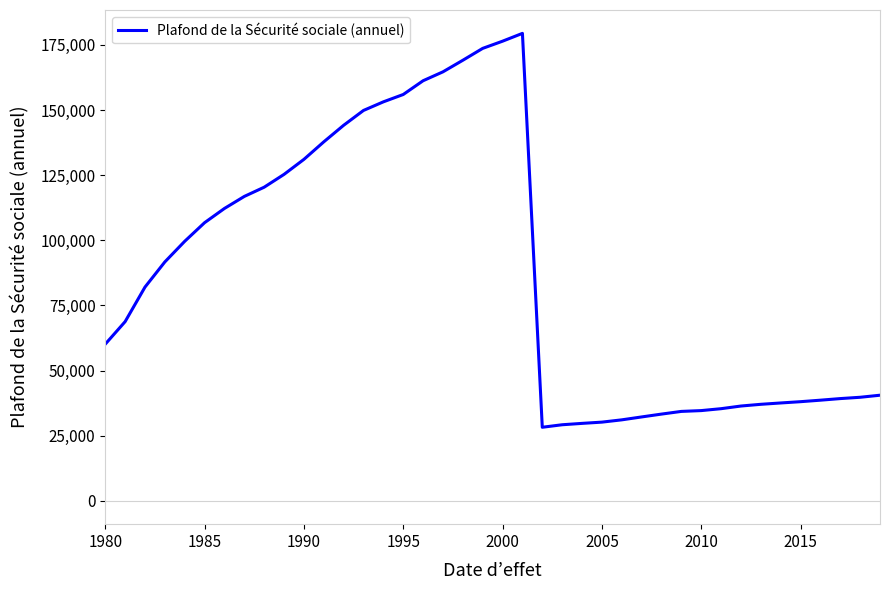

What is the minimum value shown in the chart?

28224